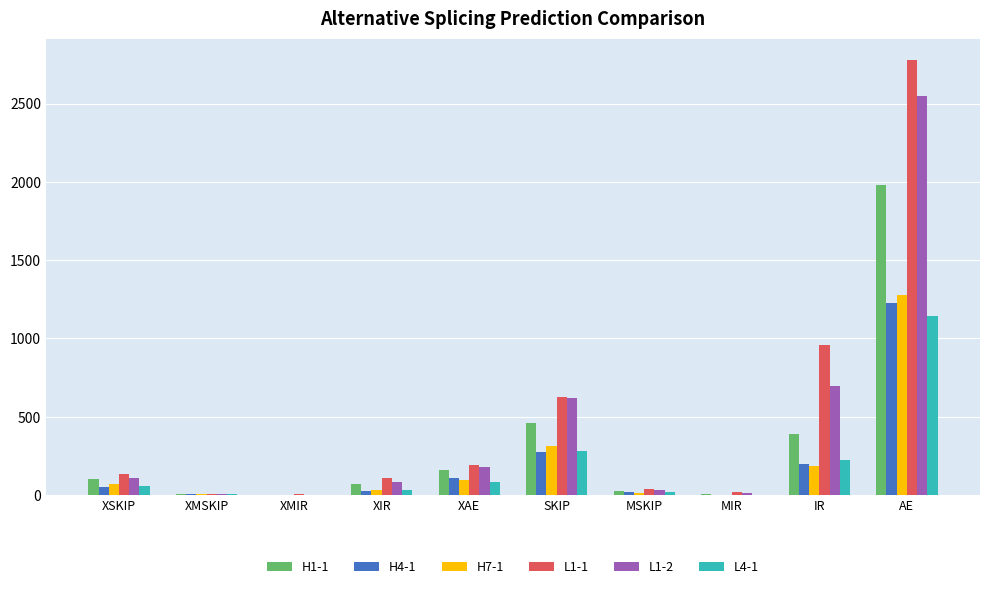

True or false: L1-2 has a value of 385 at SKIP.

False